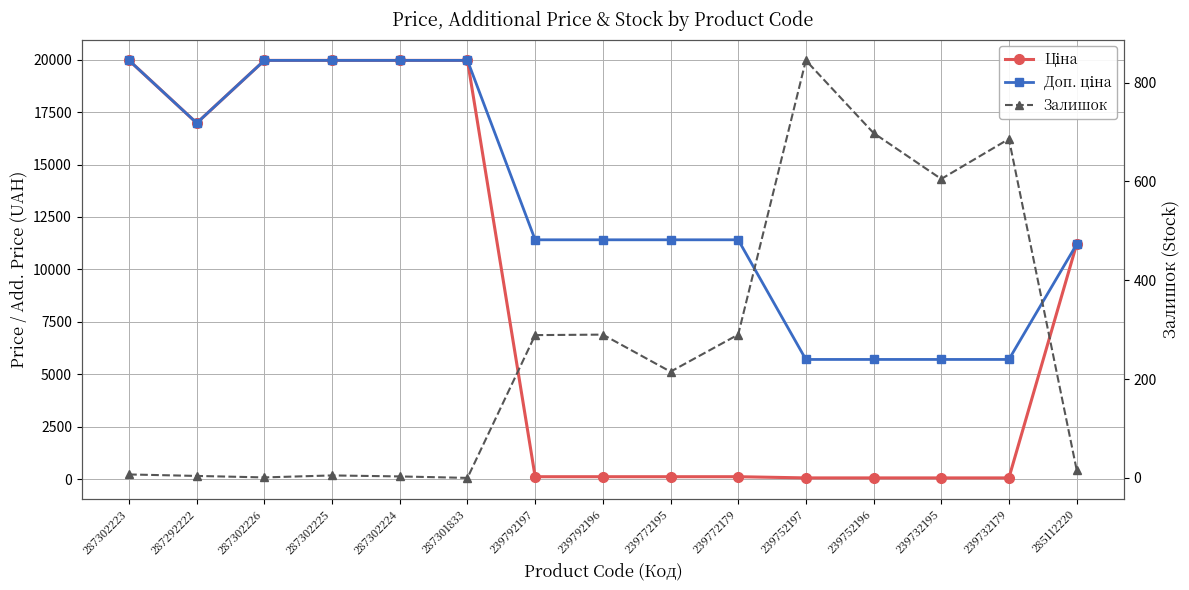

What is the sum of the Доп. ціна values at 287302225 and 239732195?

25669.2